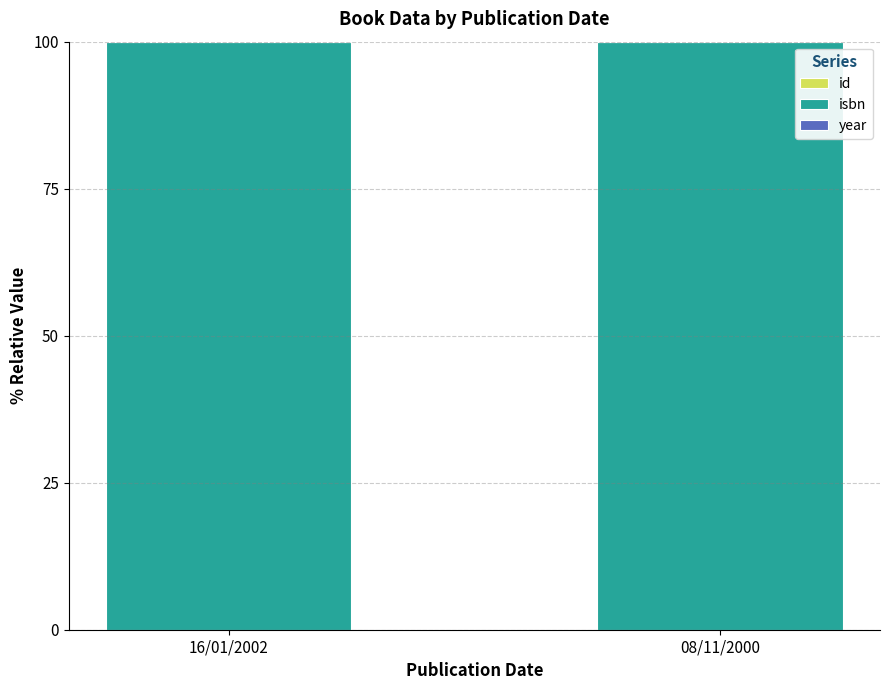

Rank the series at 08/11/2000 from lowest to highest value.

id, year, isbn